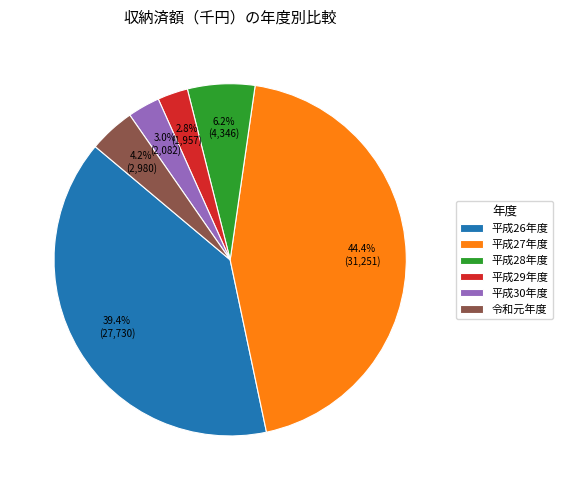

To the nearest percent, what percentage of the pie is 平成26年度?

39%